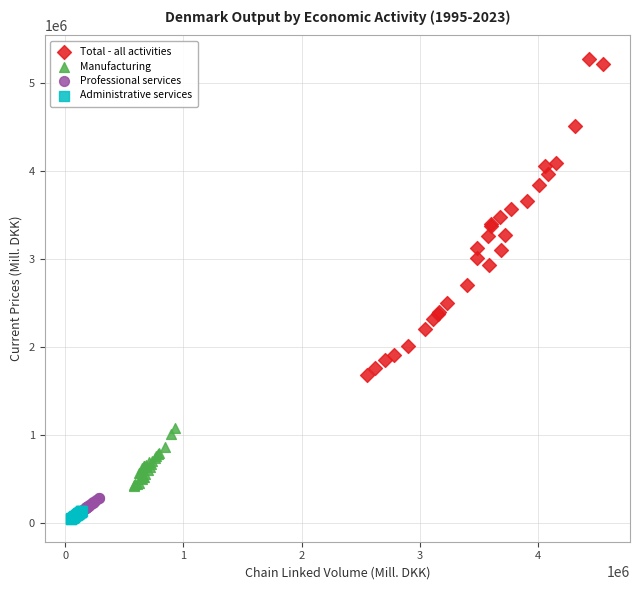

Which series has the largest Y range (max minus min)?

Total - all activities